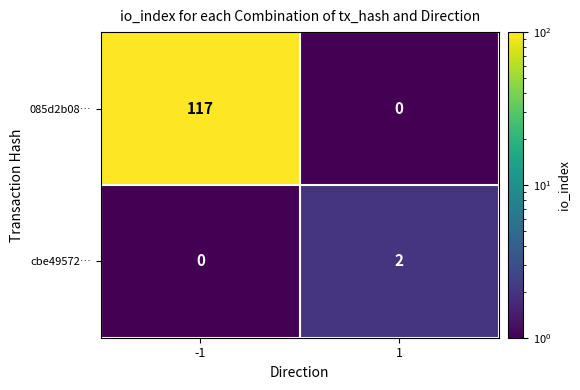

List the series in order of their peak value, highest first.

085d2b08…, cbe49572…